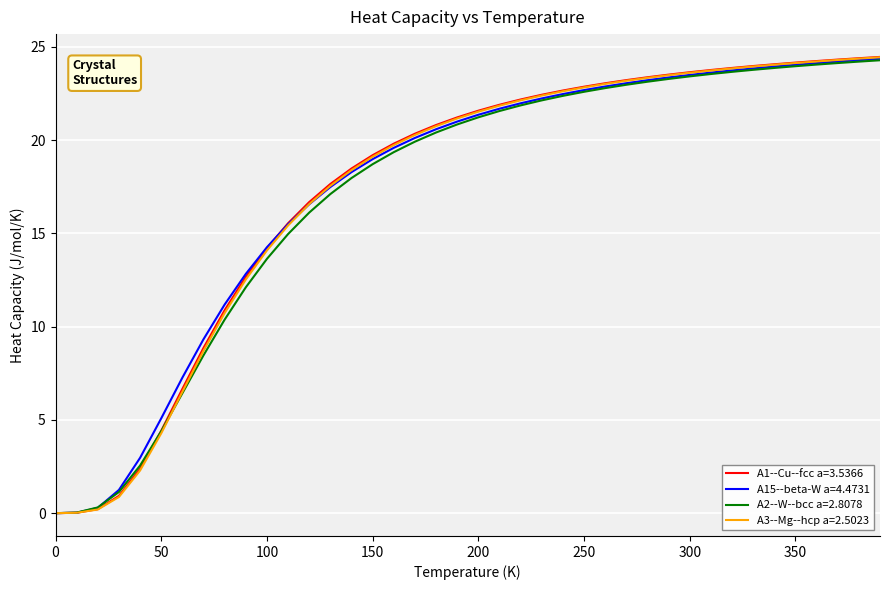

Which series has the largest range (max minus min)?

A1--Cu--fcc a=3.5366